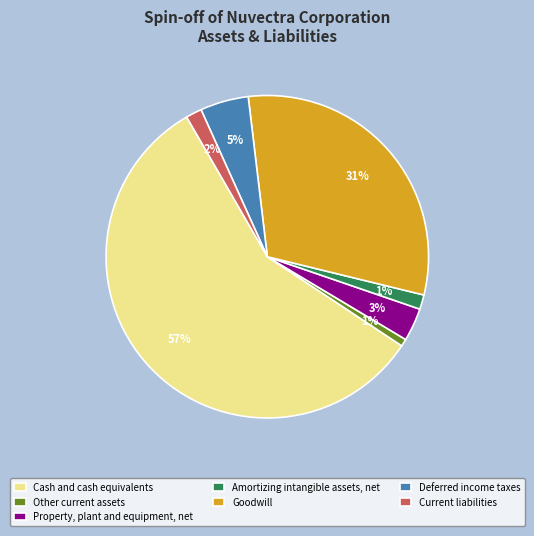

To the nearest percent, what percentage of the pie is Property, plant and equipment, net?

3%